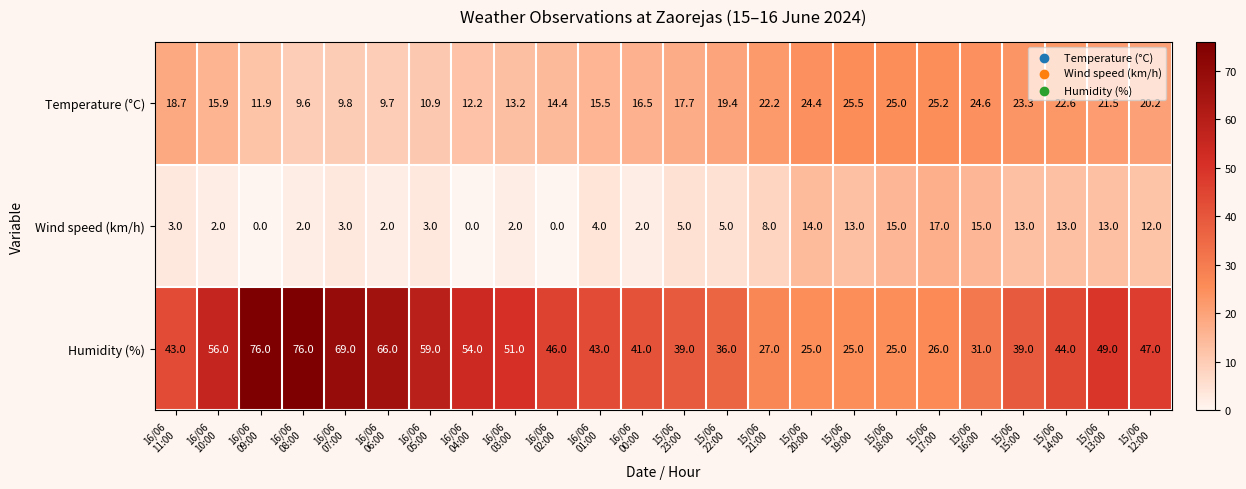

At how many categories does at least one series exceed 16?

24